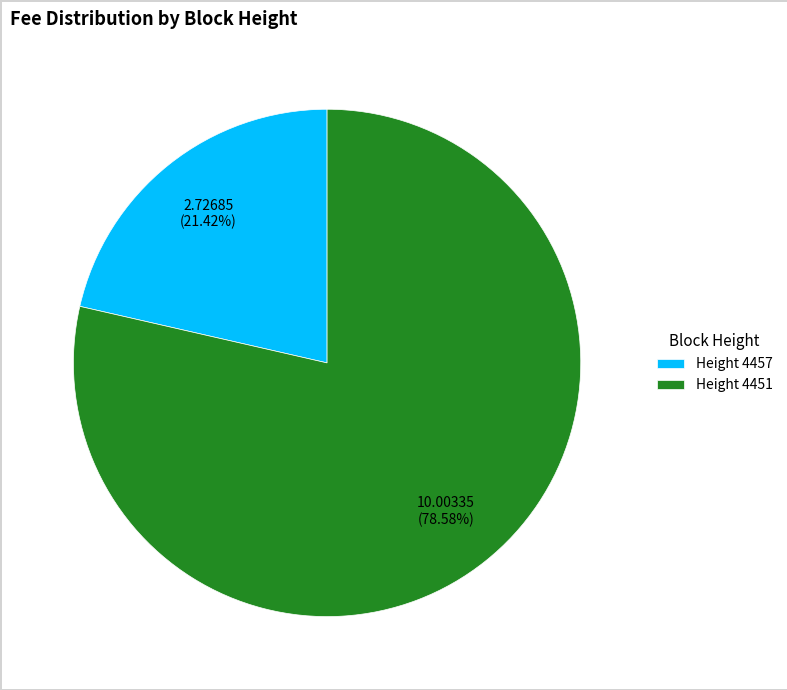

Which has a higher value, Height 4451 or Height 4457?

Height 4451